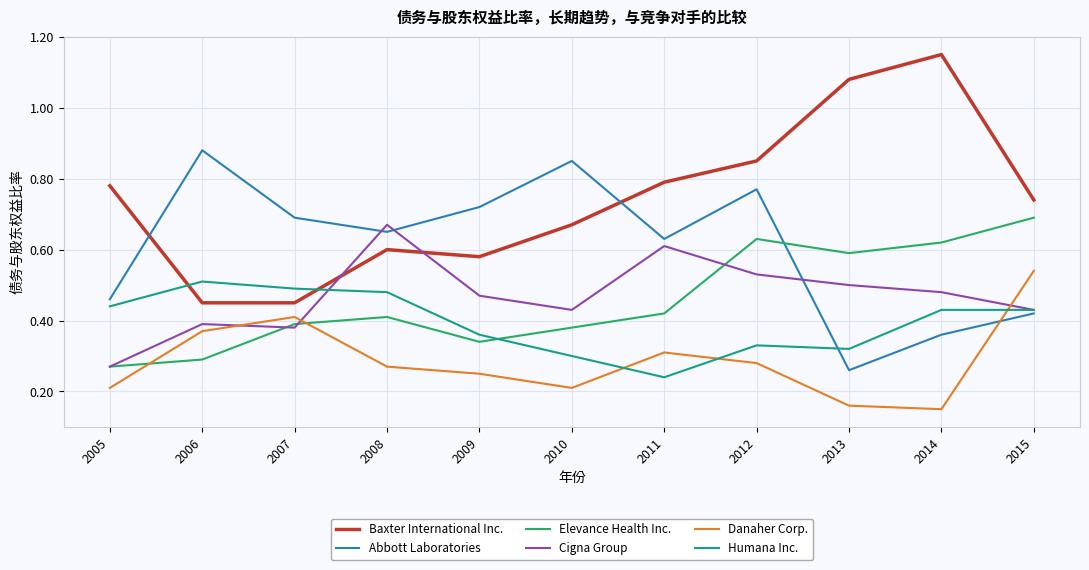

At which label is Abbott Laboratories closest to 0?

2013